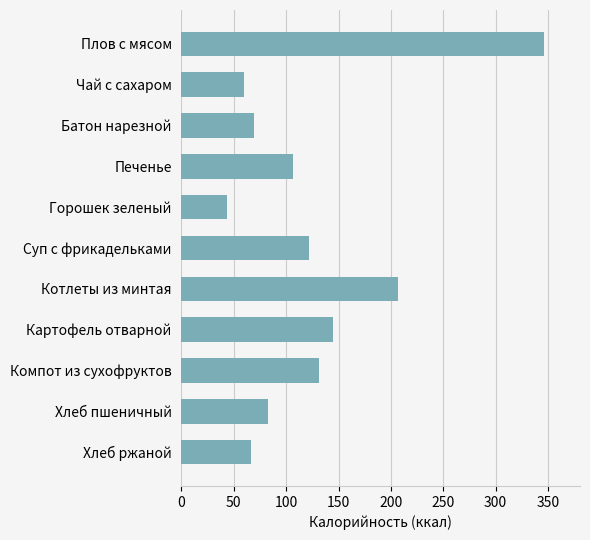

How many values are below 106?

5